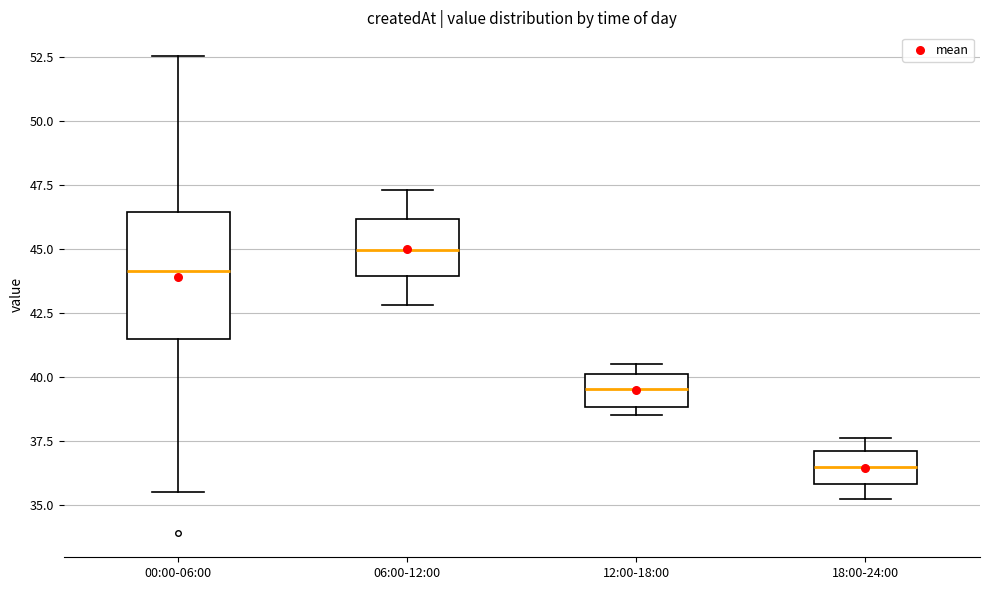

Which box is the tallest, from its lower edge to its upper edge?

00:00-06:00